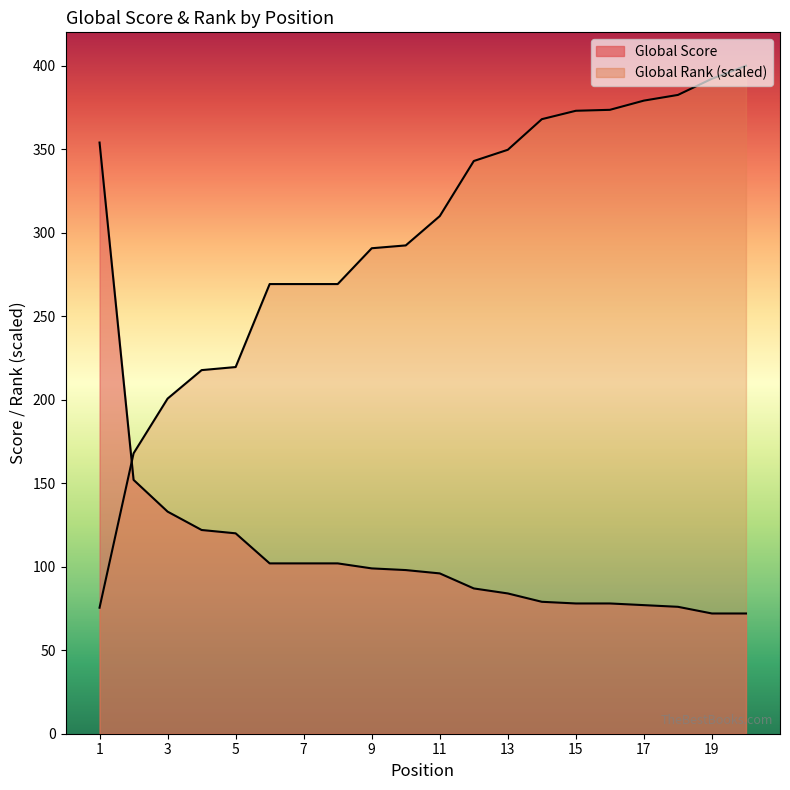

List the labels in order of Global Rank (normalized) value, largest first.

20, 19, 18, 17, 16, 15, 14, 13, 12, 11, 10, 9, 6, 7, 8, 5, 4, 3, 2, 1